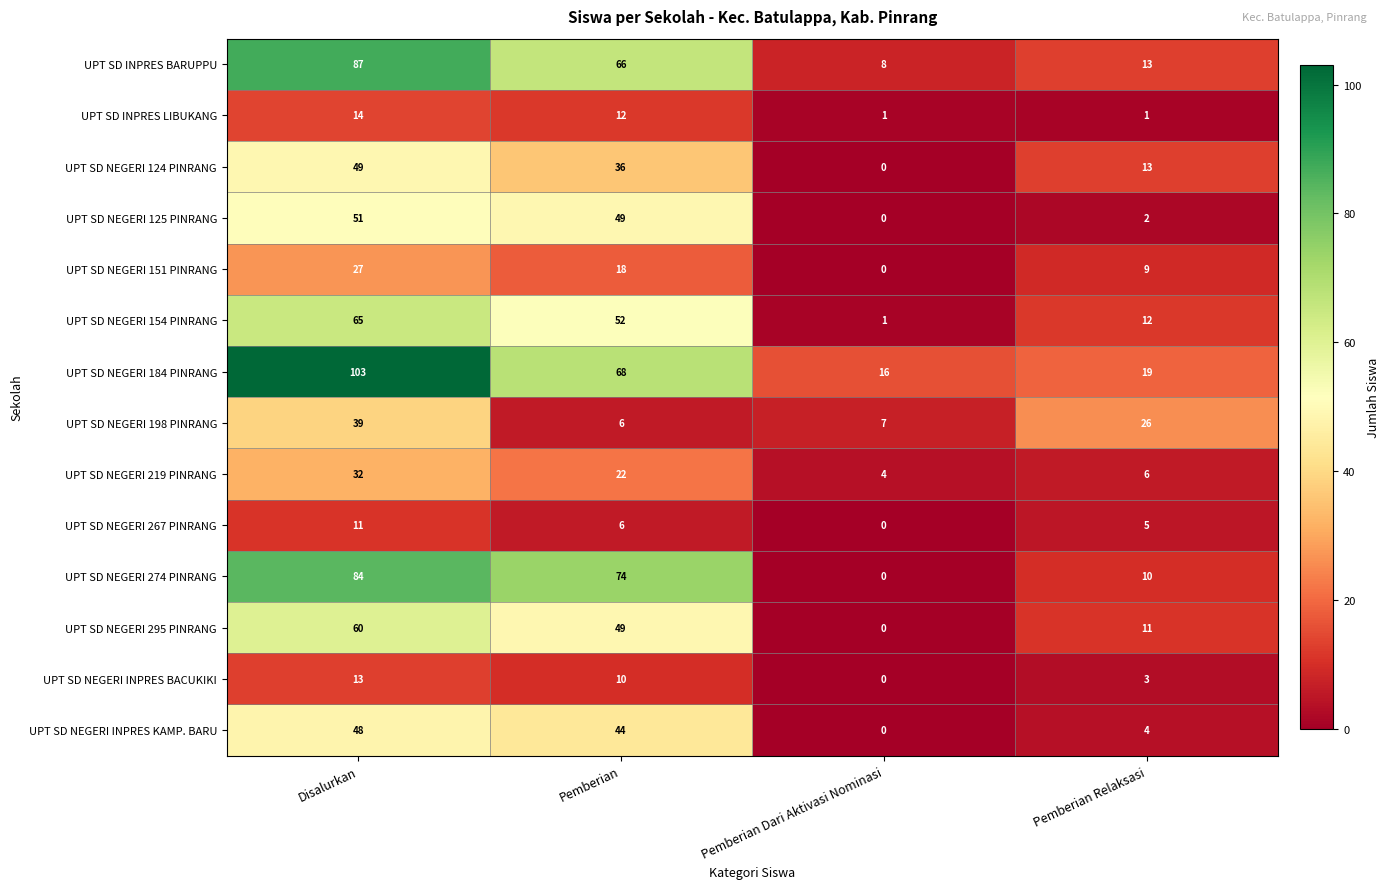

What is the sum of all UPT SD NEGERI 154 PINRANG values?

130